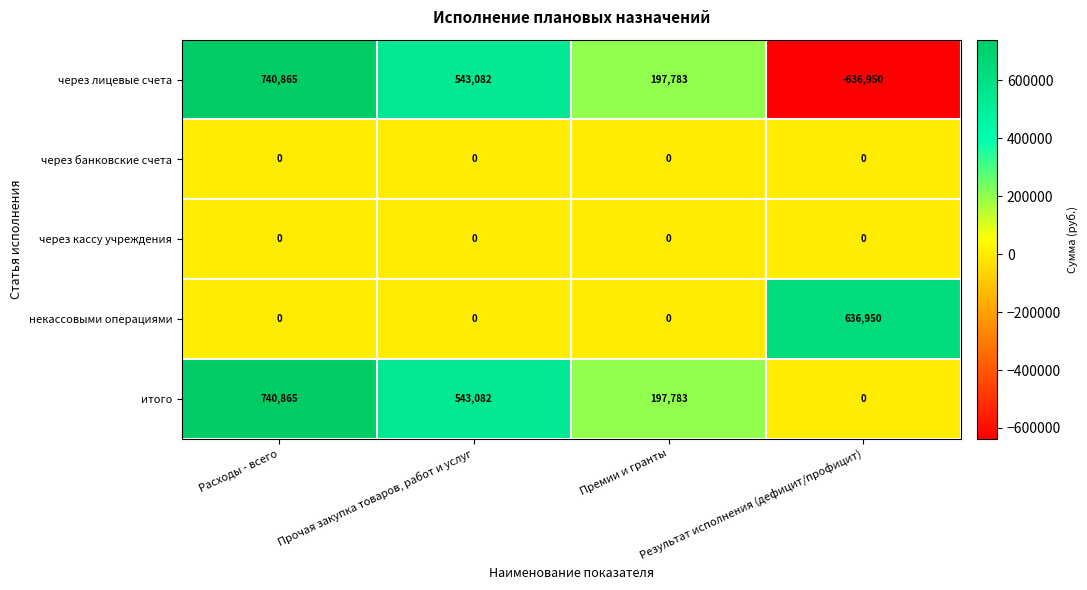

Which series has the largest range (max minus min)?

через лицевые счета